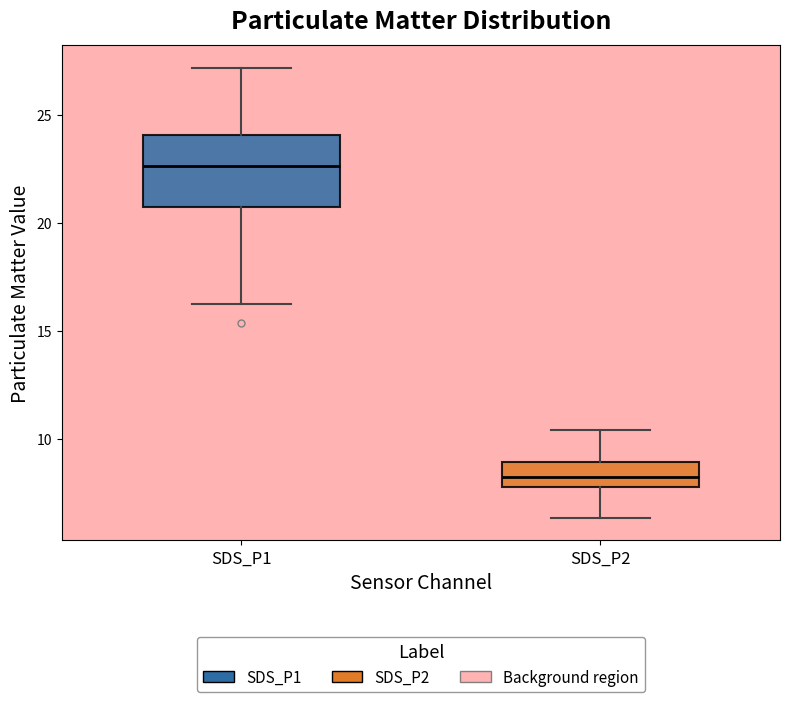

Reading left to right, read every box against the y-axis: the position of its median line, the range the box covers, and the ends of its whiskers. The values are not printed on the chart, so give them approximately, as read against the axis.

SDS_P1: median 22.5, box 20.5 to 24.0, whiskers 16.0 to 27.0
SDS_P2: median 8.0 (inside the box), box 8.0 to 9.0, whiskers 6.5 to 10.5